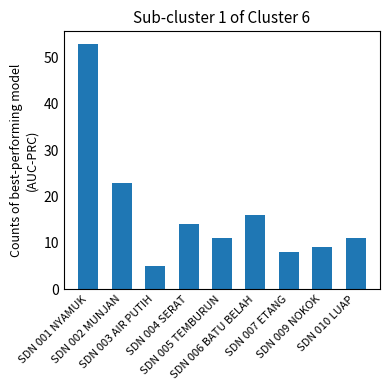

Which label corresponds to the smallest value in the chart?

SDN 003 AIR PUTIH